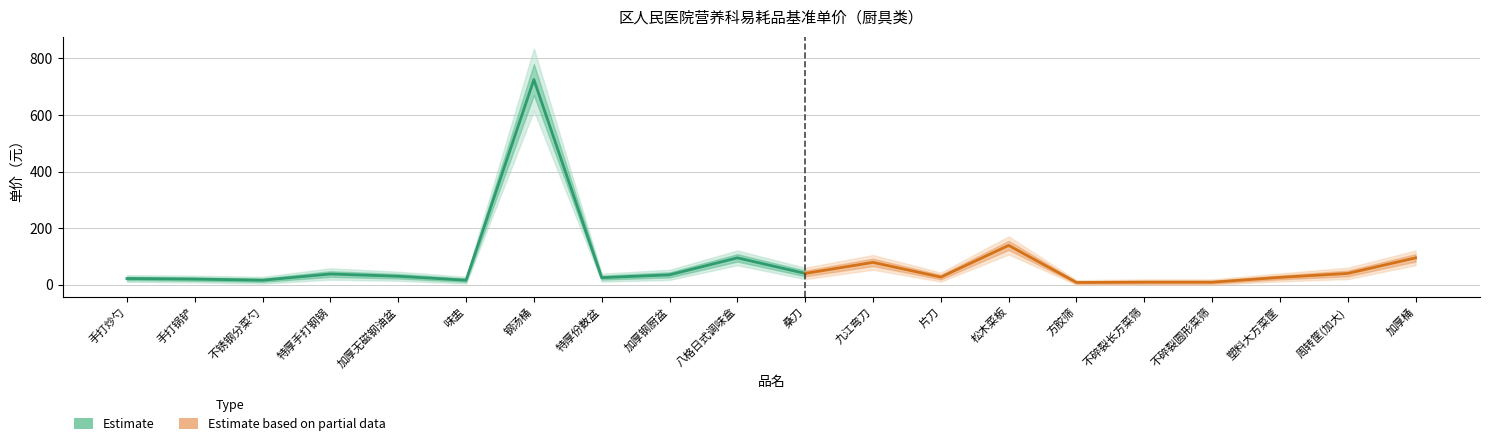

True or false: 厨具_lower1 and 厨具 cross at least once.

False